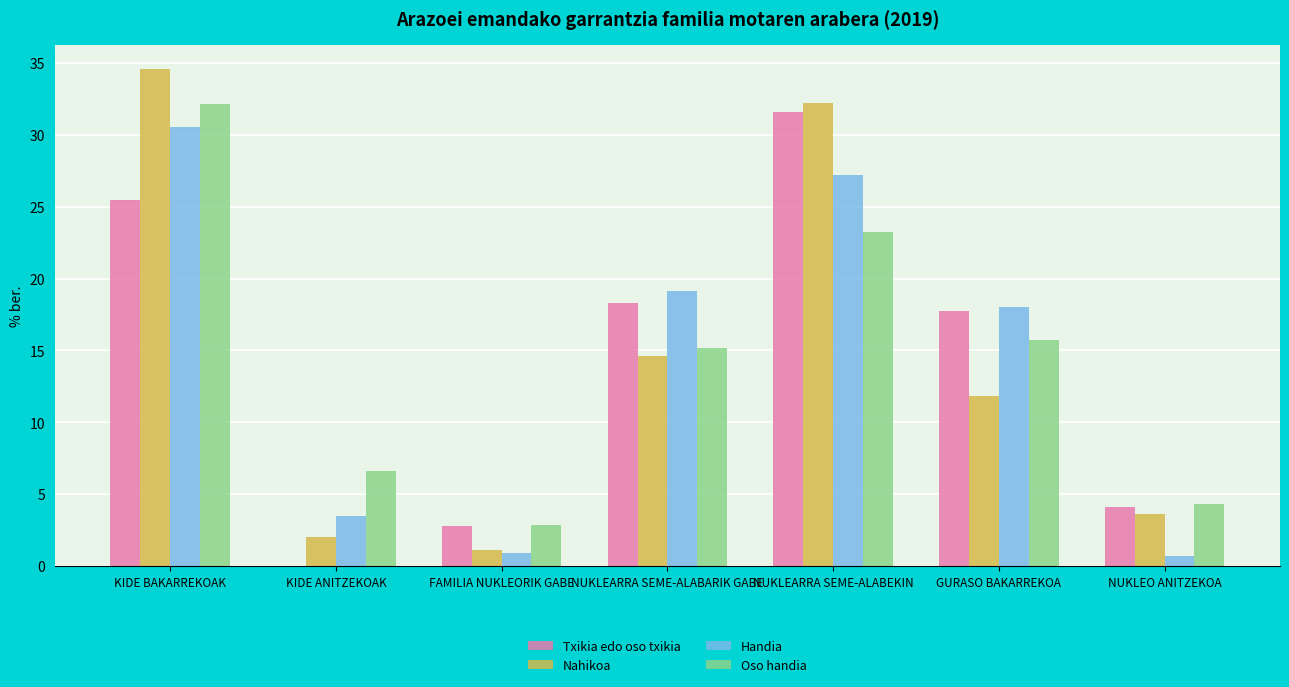

How many values in the Nahikoa series exceed 11?

4